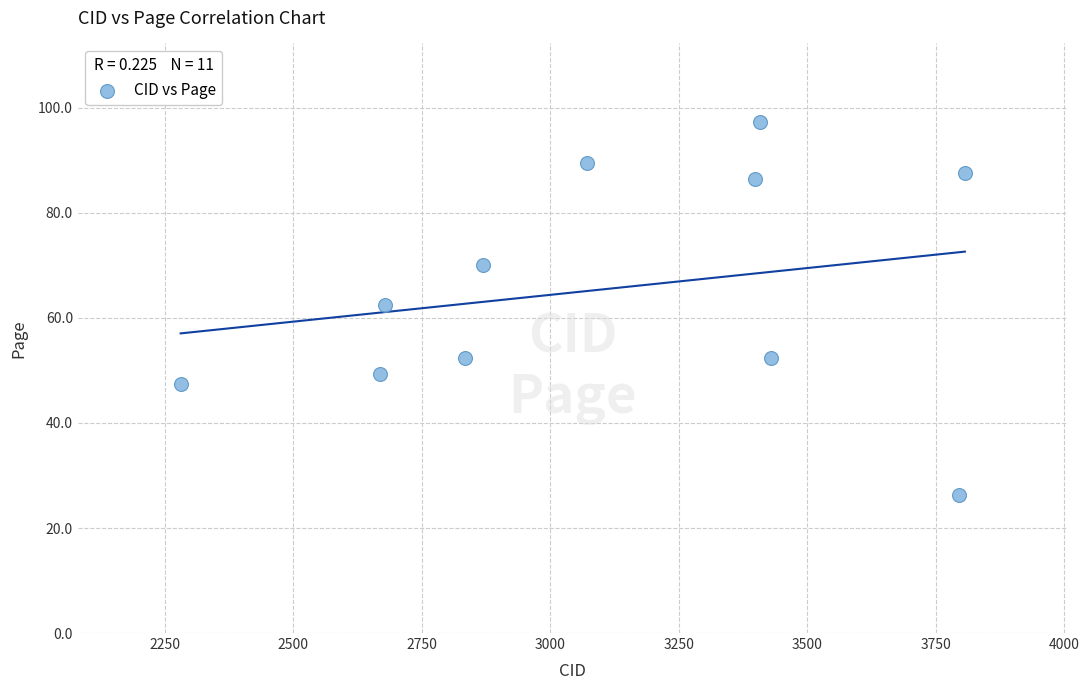

What is the average X value?

3112.8